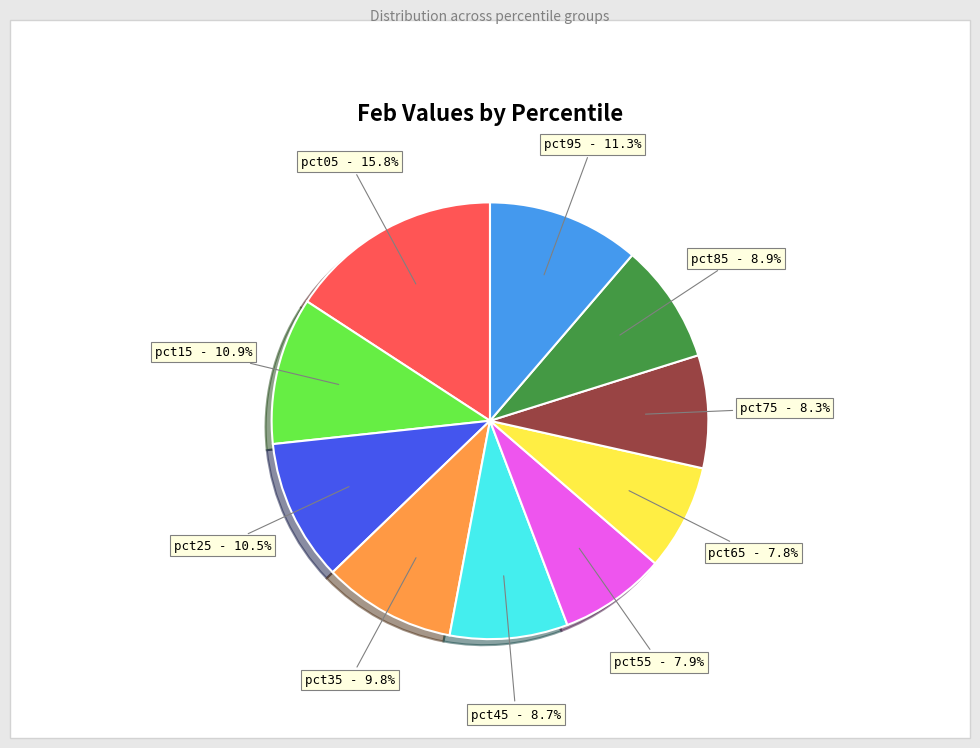

Count the number of slices in the pie.

10